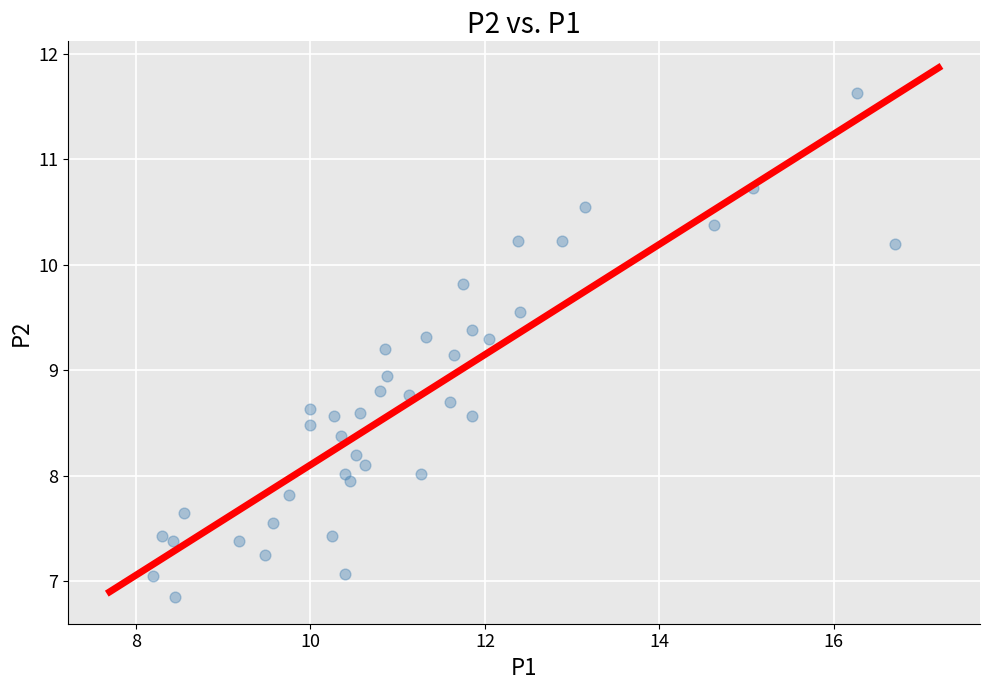

What is the range of Y values (max minus min)?

4.8